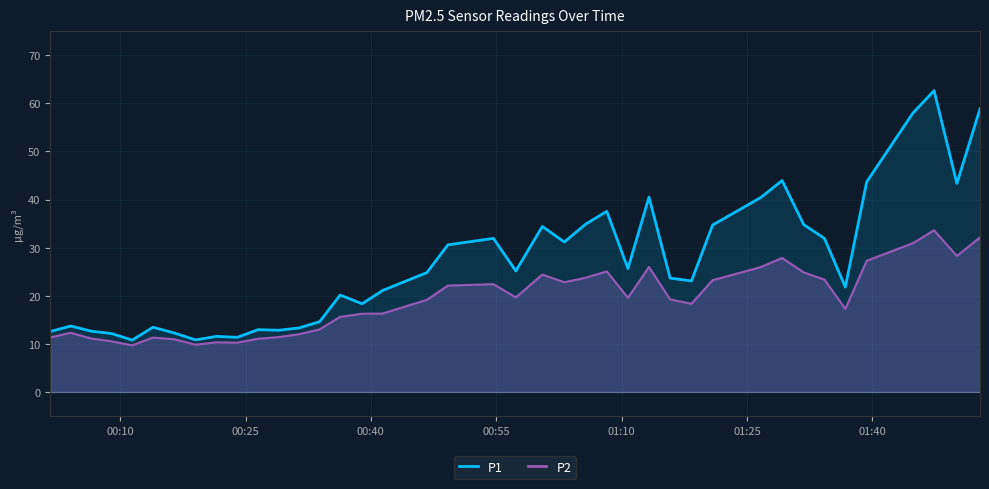

True or false: P2 and P1 cross at least once.

False